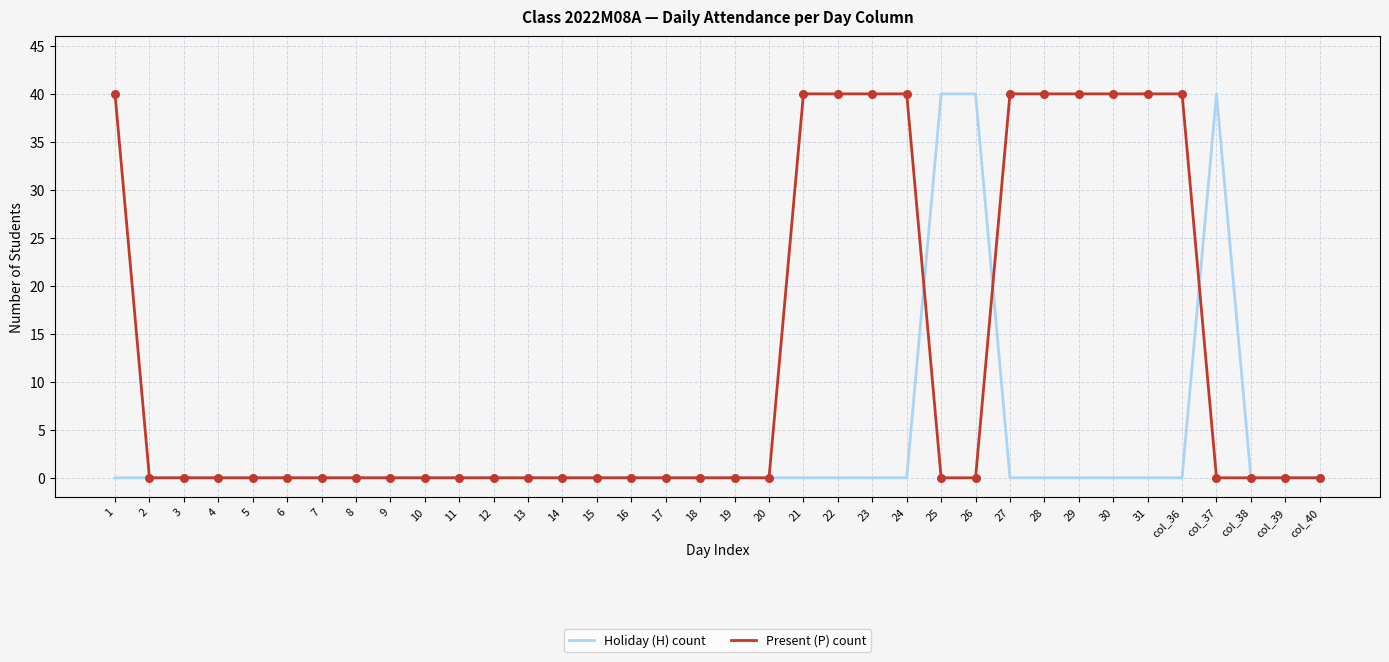

Which series changed the most between 17 and col_36?

Present (P) count